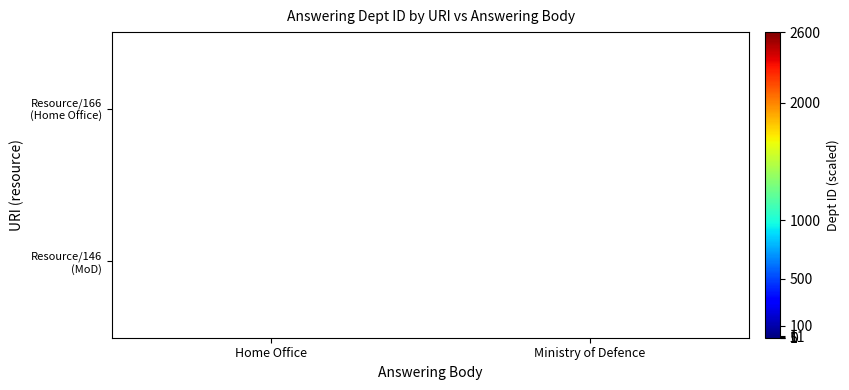

True or false: Resource/166 (Home Office) has a value of 0 at Ministry of Defence.

True